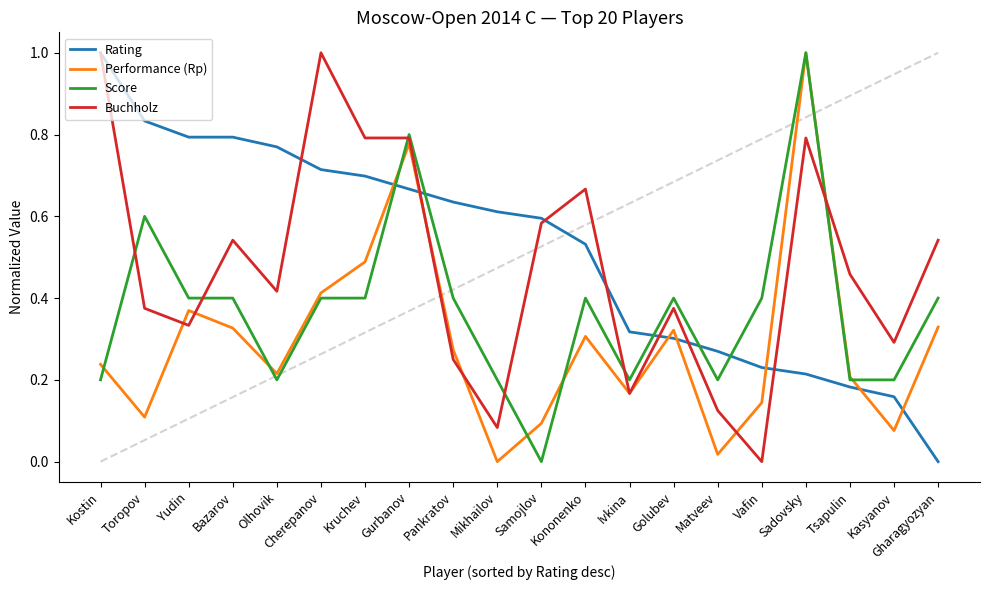

Between Kostin and Matveev, which series saw the biggest shift?

Buchholz